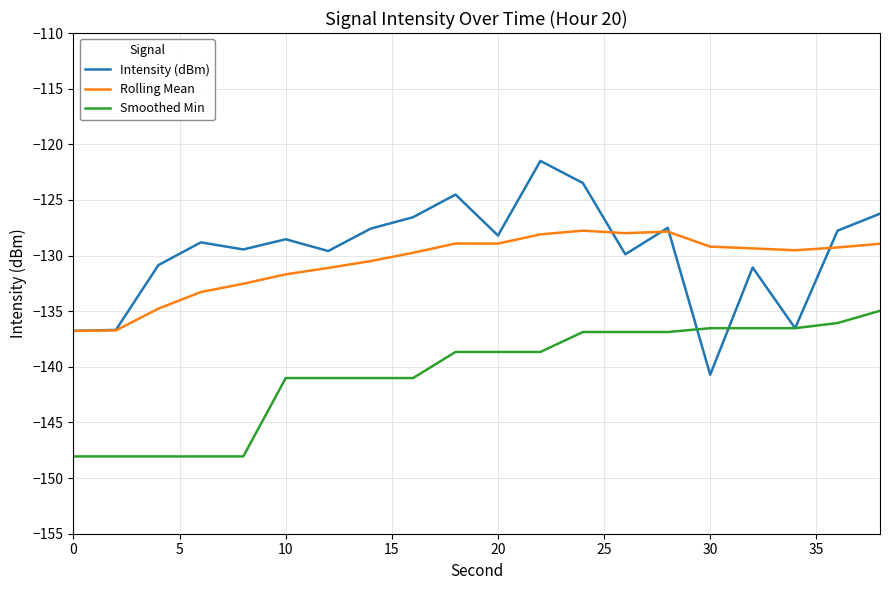

True or false: Smoothed Min and Rolling Mean intersect in this chart.

False